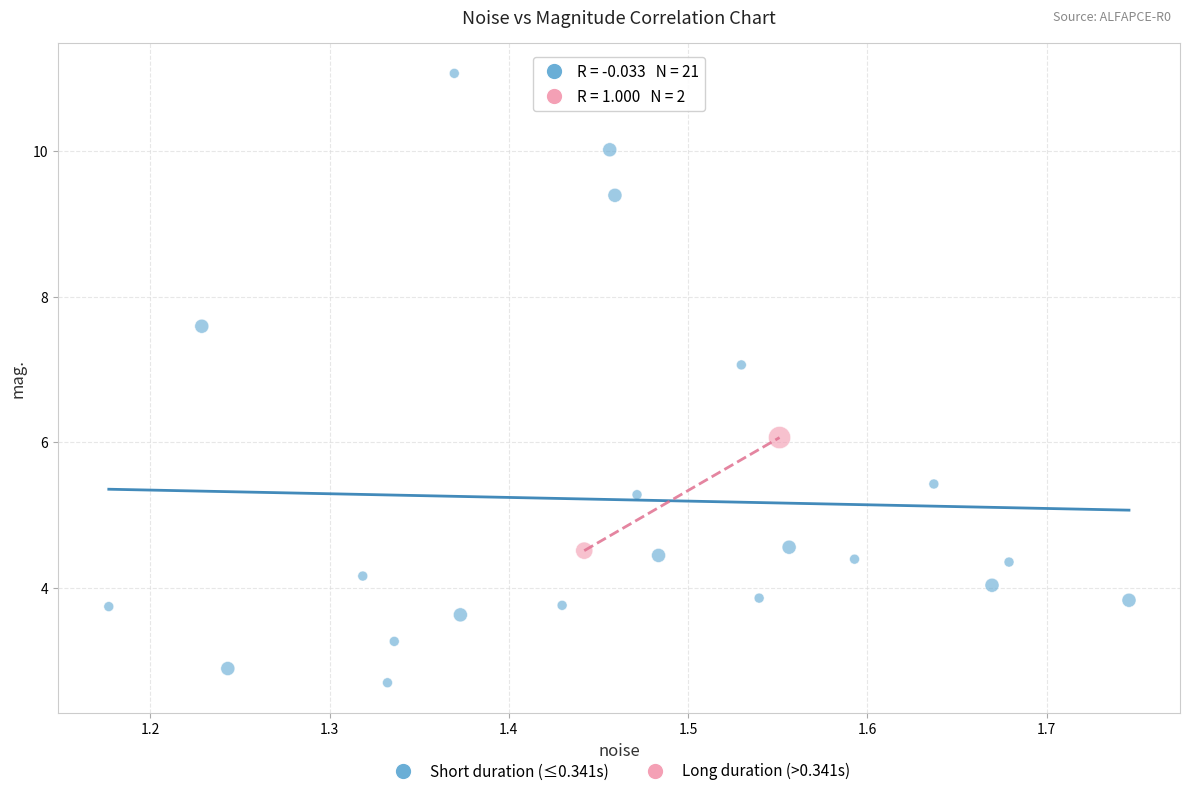

What are all the series names shown in the legend?

Short duration (≤0.341s), Long duration (>0.341s)